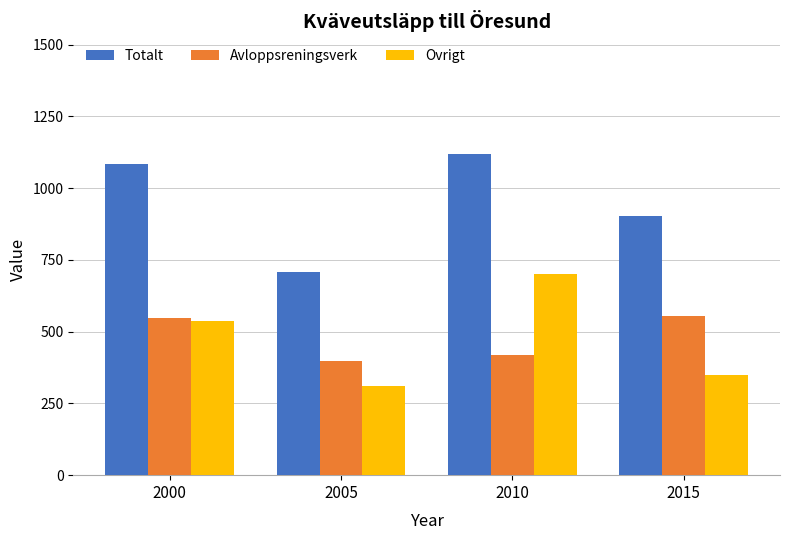

How many bars are there in each group?

3